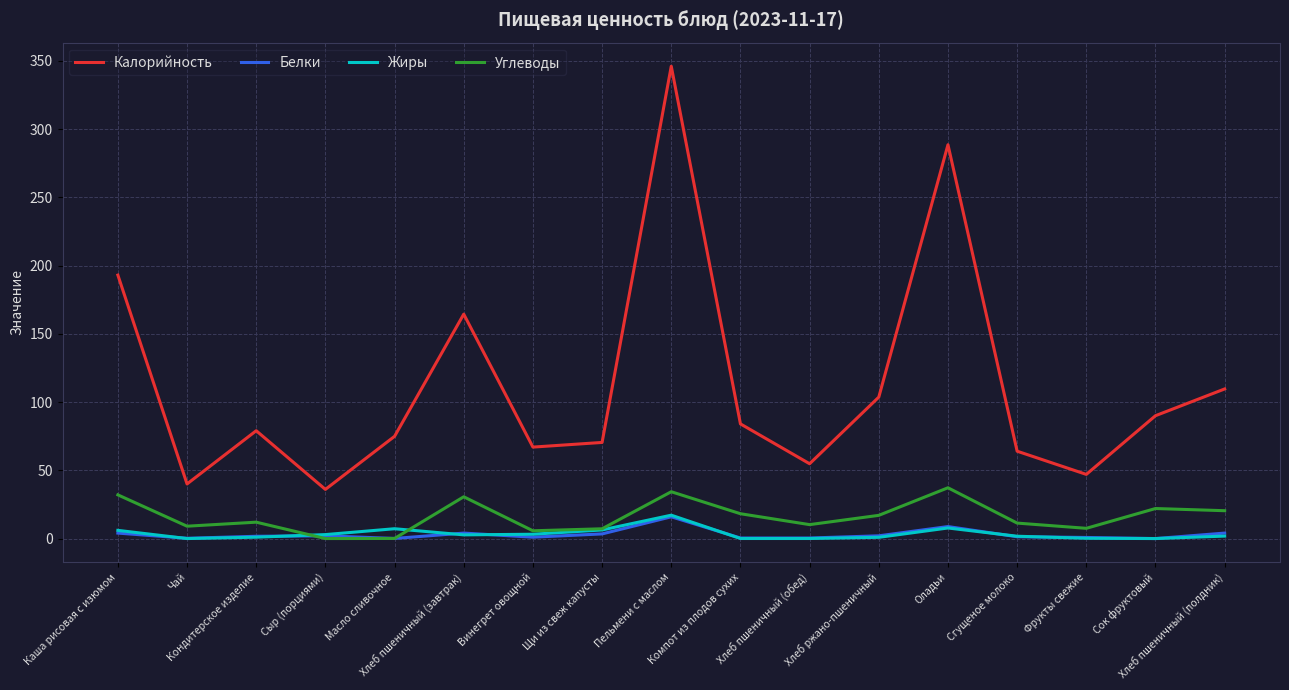

True or false: Калорийность and Углеводы cross at least once.

False